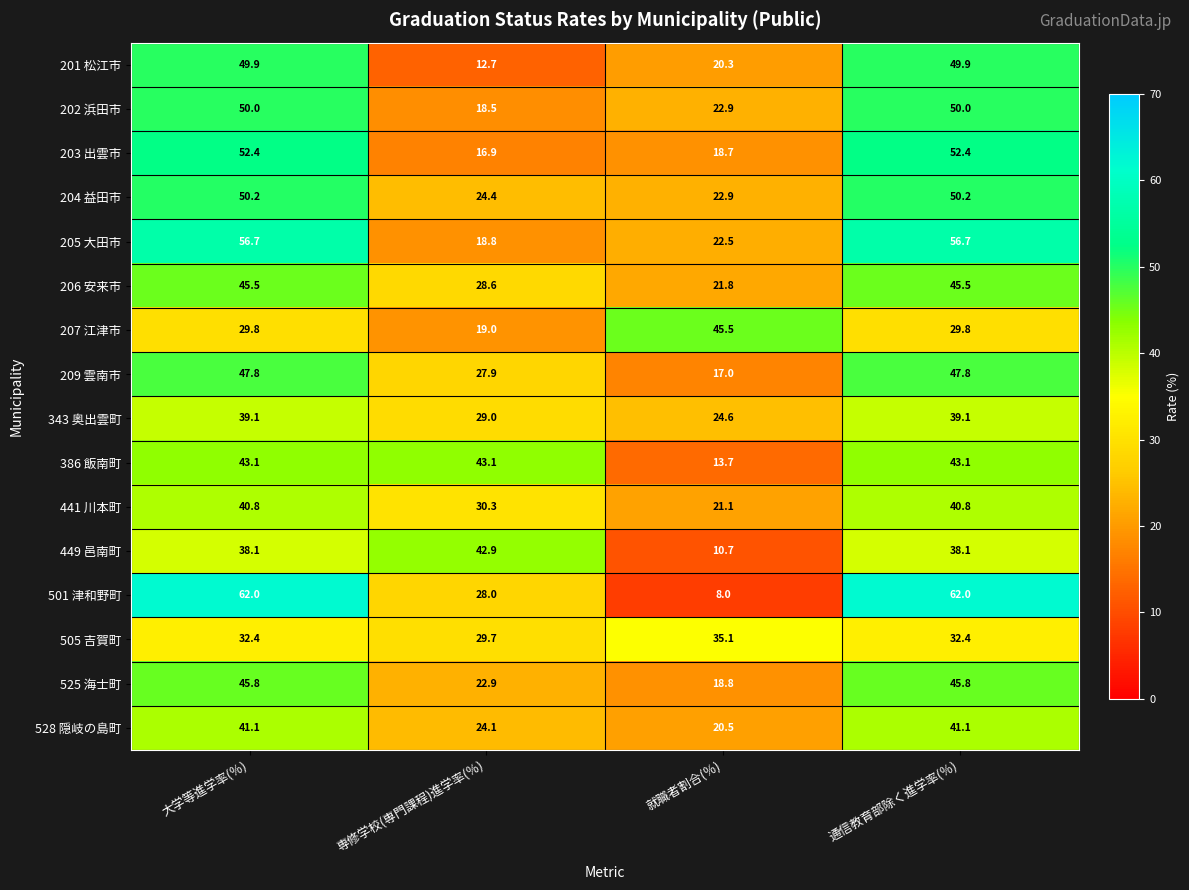

What is the difference between the highest and lowest values at 通信教育部除く進学率(％)?

32.2